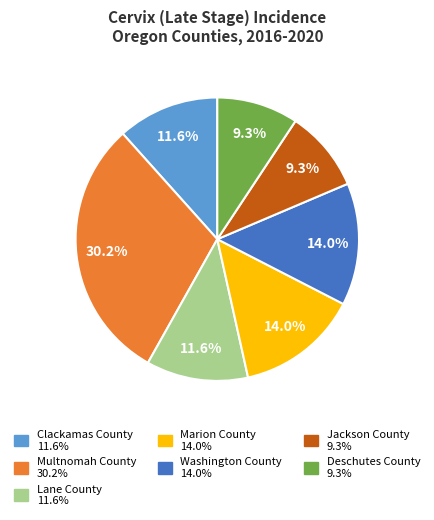

What percentage do Jackson County and Marion County together represent?

23.3%